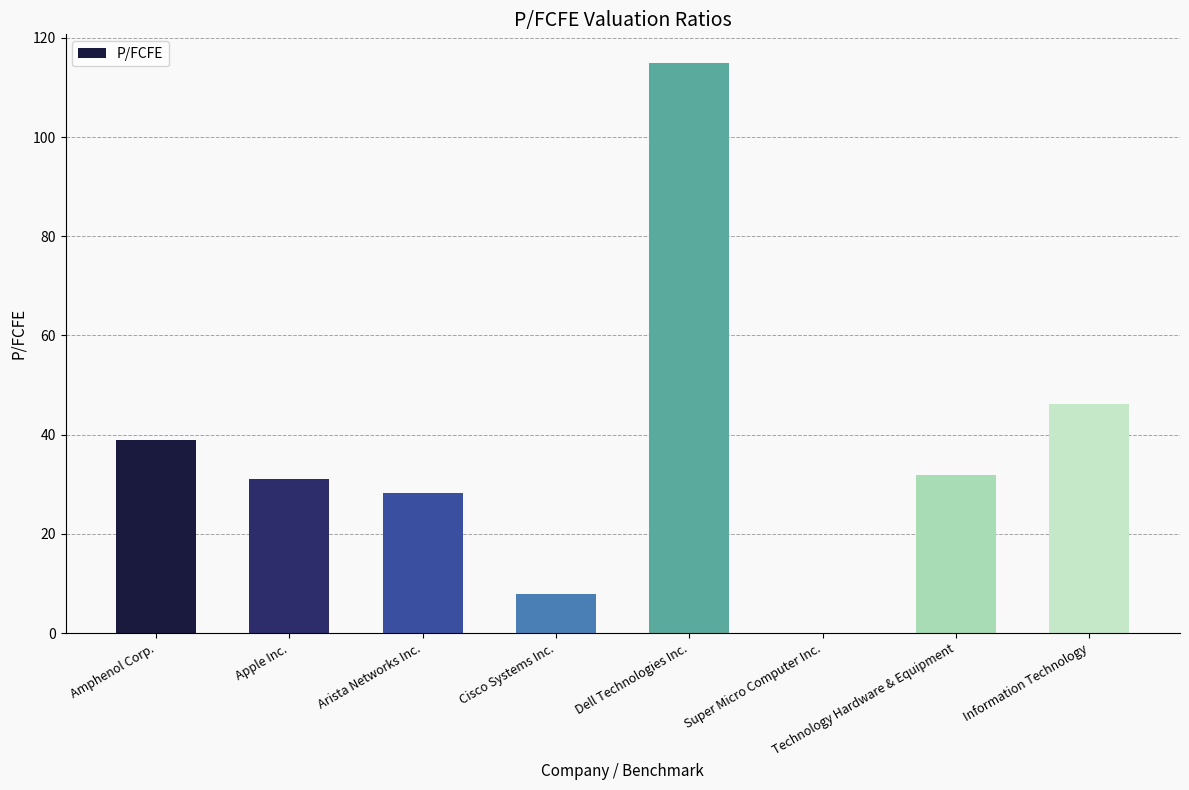

Are the bars grouped side by side (vs. stacked)?

No